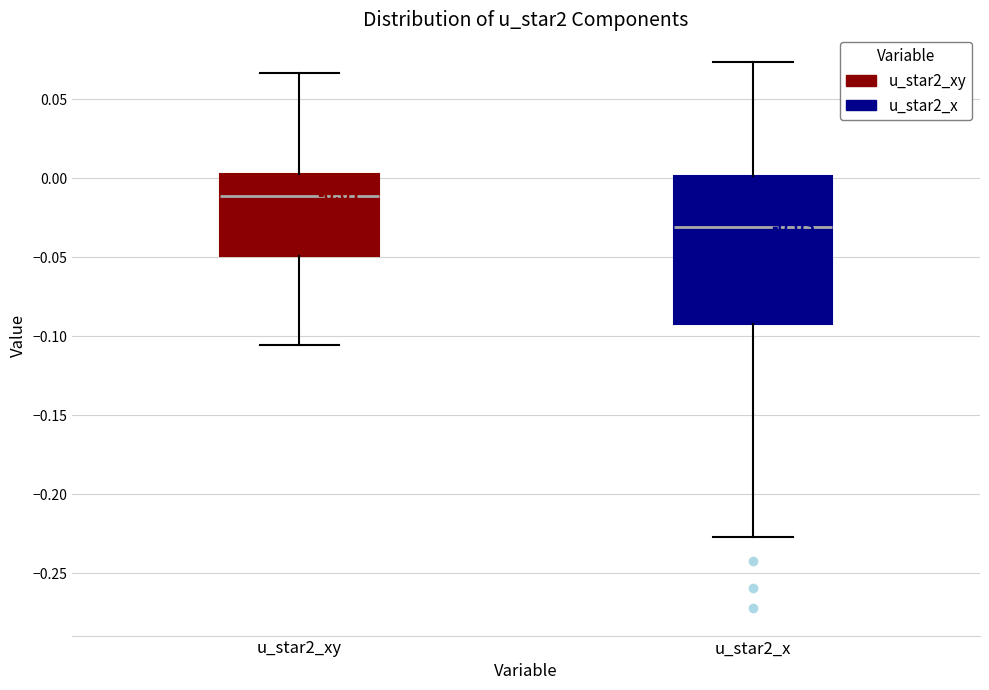

Which box is the tallest, from its lower edge to its upper edge?

u_star2_x